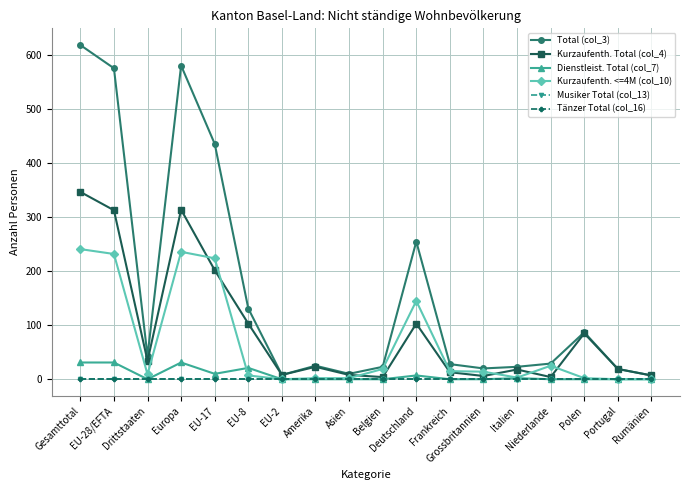

True or false: Total (col_3) and Tänzer Total (col_16) intersect in this chart.

False